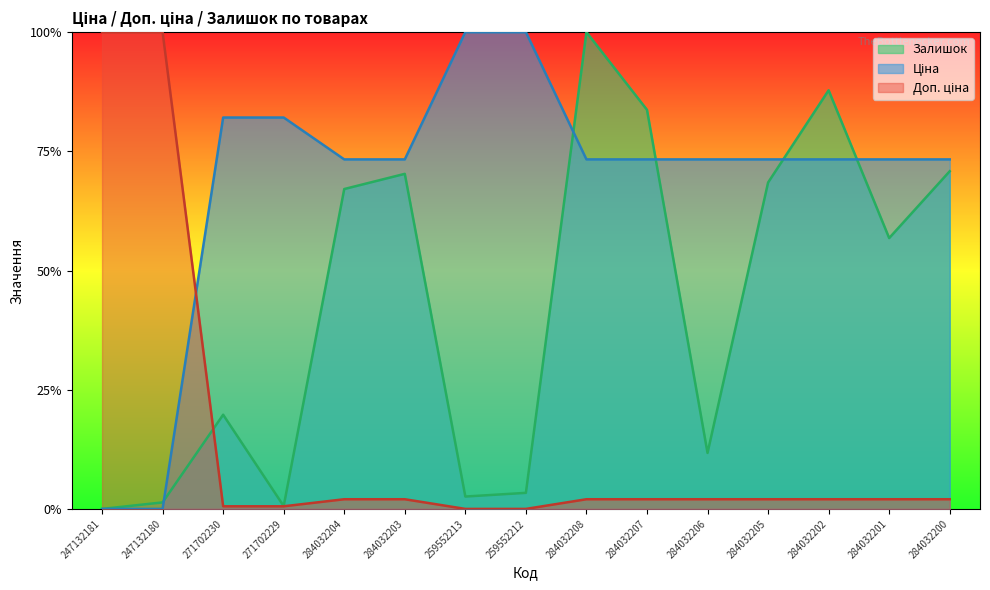

Is it true that Доп. ціна equals 3.7 at 284032201?

False